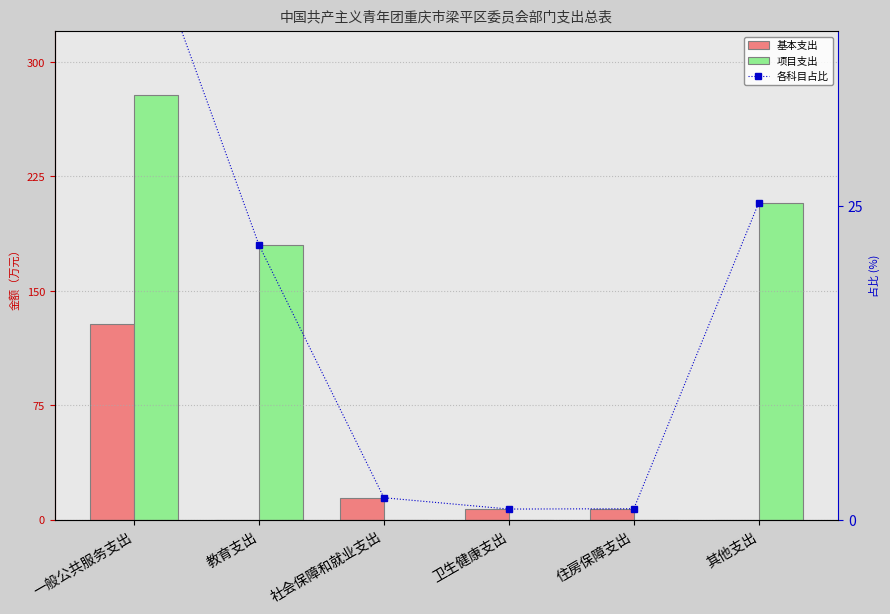

Is the value of 各科目占比 at 一般公共服务支出 greater than the value of 项目支出 at 一般公共服务支出?

No